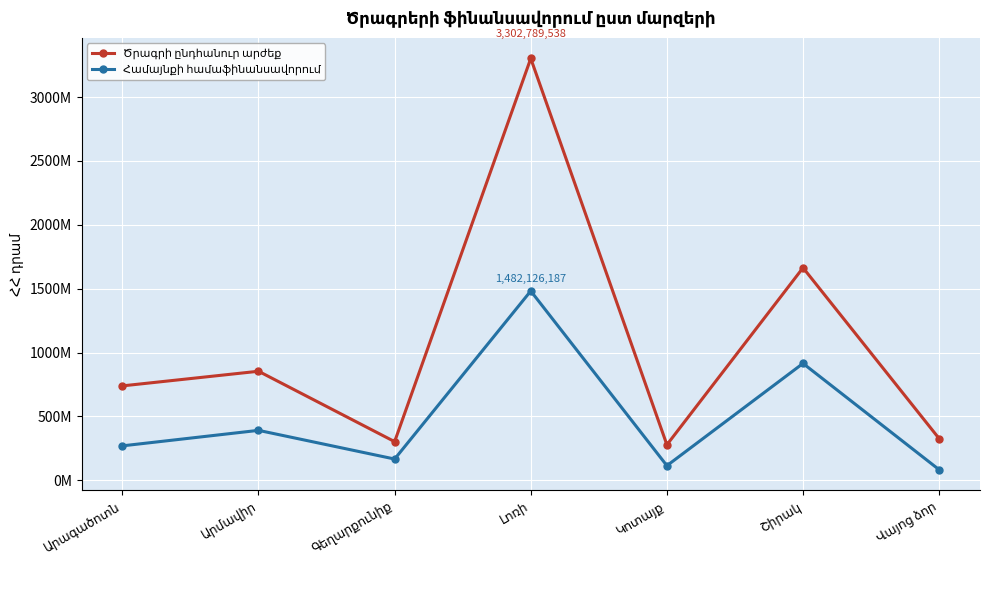

What is the minimum value for Ծրագրի ընդհանուր արժեք?

278151380